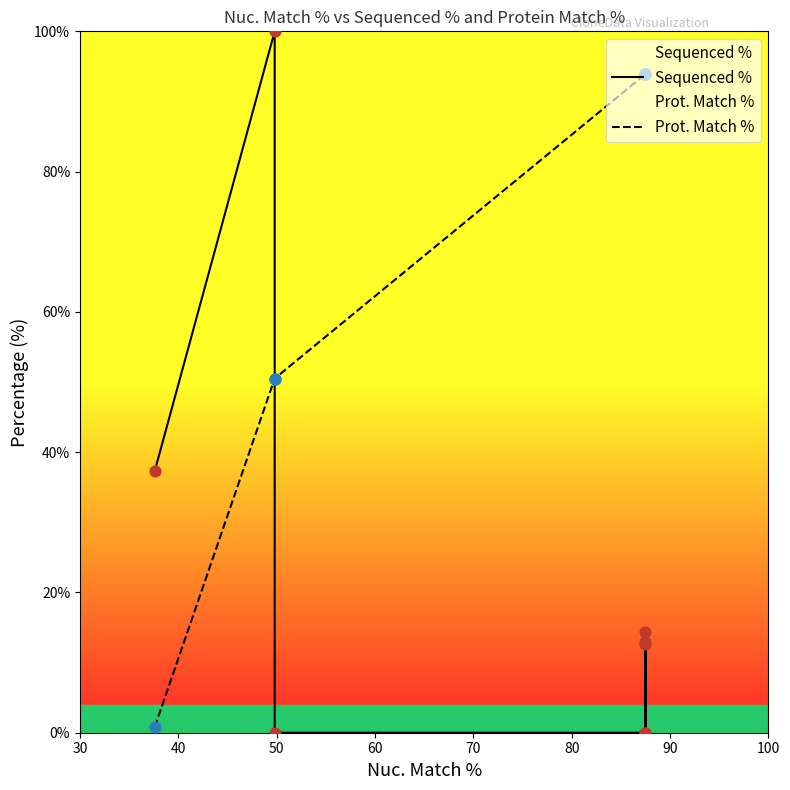

Which series reaches the maximum Y coordinate?

Sequenced %